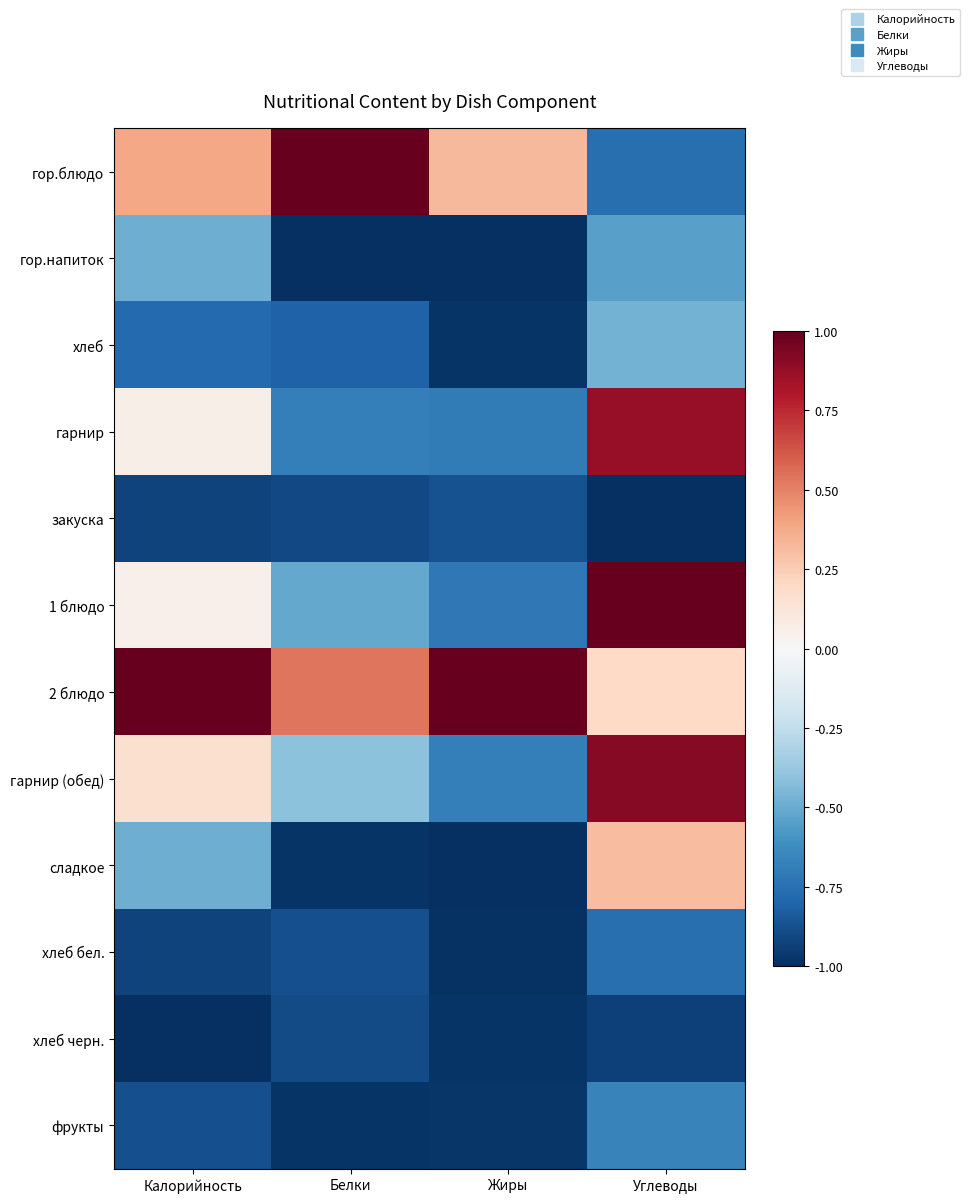

Which has a higher value, Белки or Жиры?

Белки